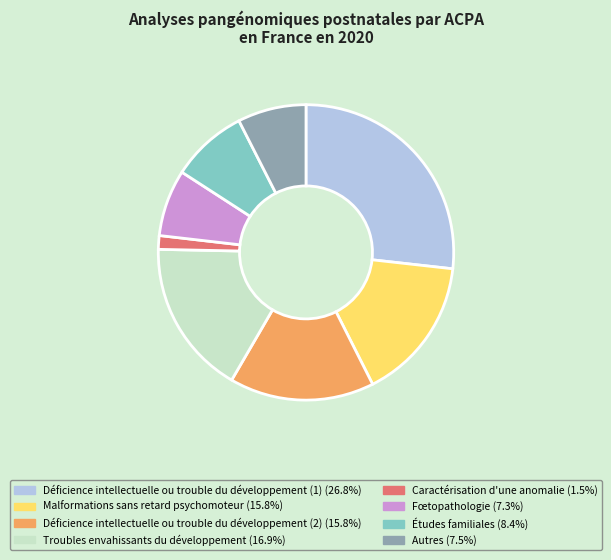

Is there a majority slice in this chart?

No